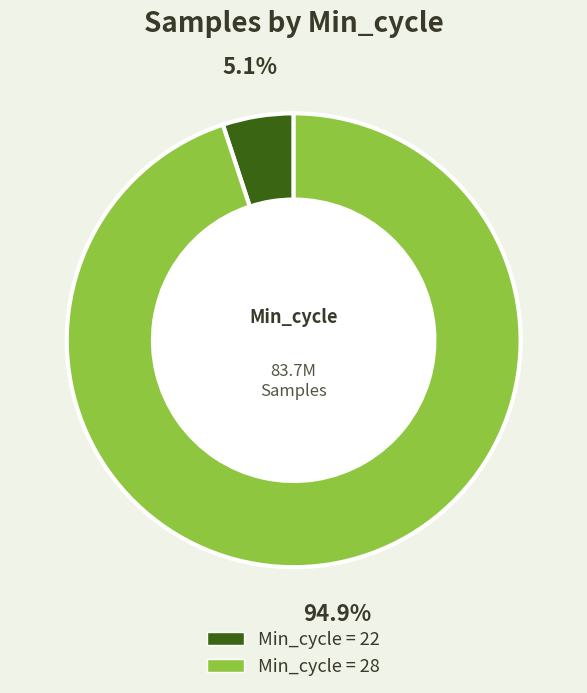

How many segments does this pie chart have?

2